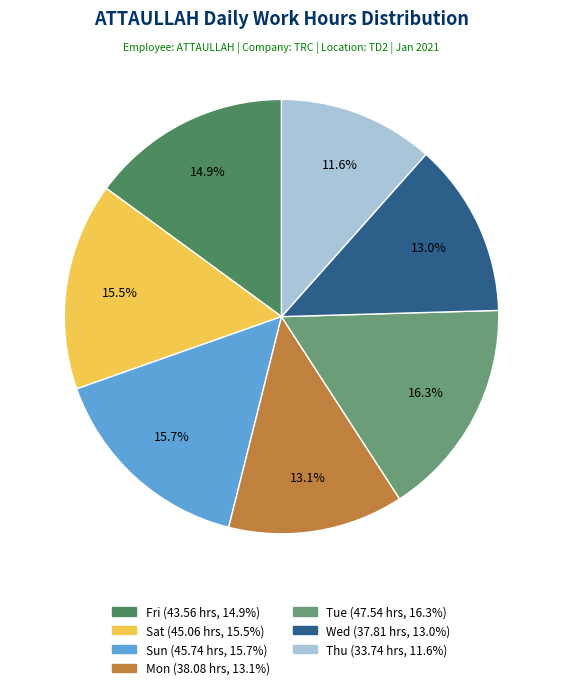

How many slices are in this pie chart?

7